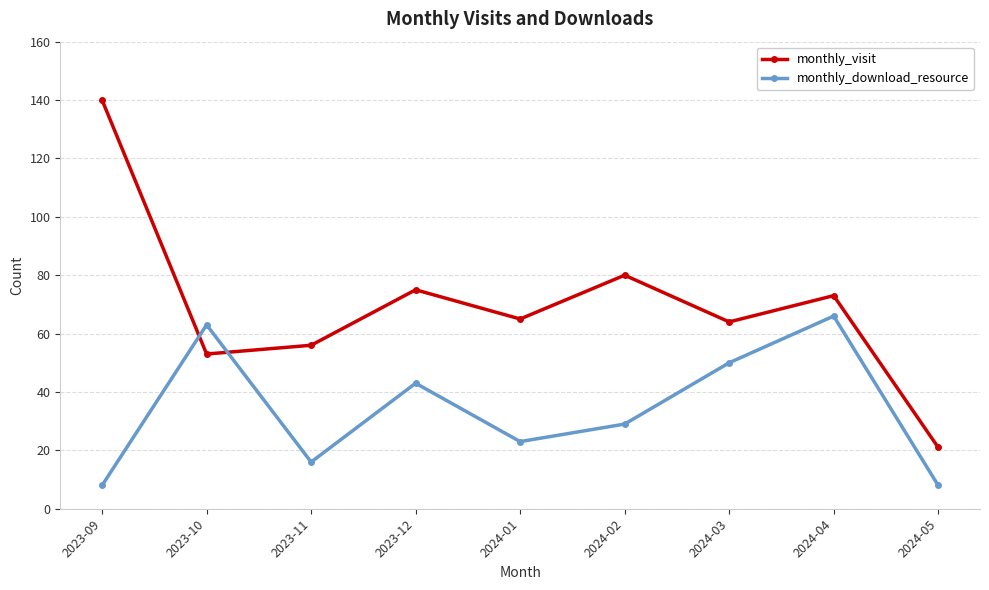

Which series has the largest range (max minus min)?

monthly_visit